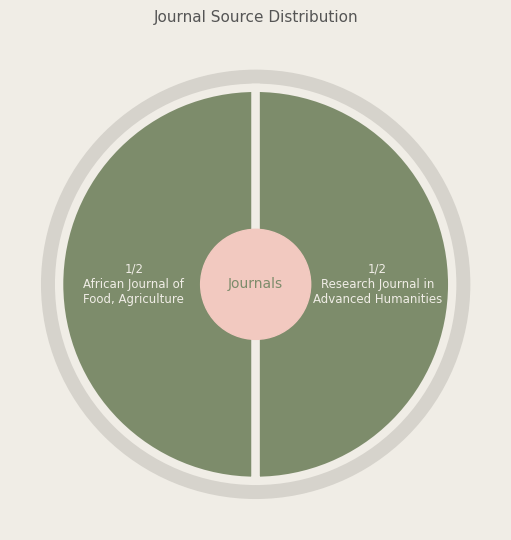

What is the largest slice in the pie chart?

Research Journal in Advanced Humanities